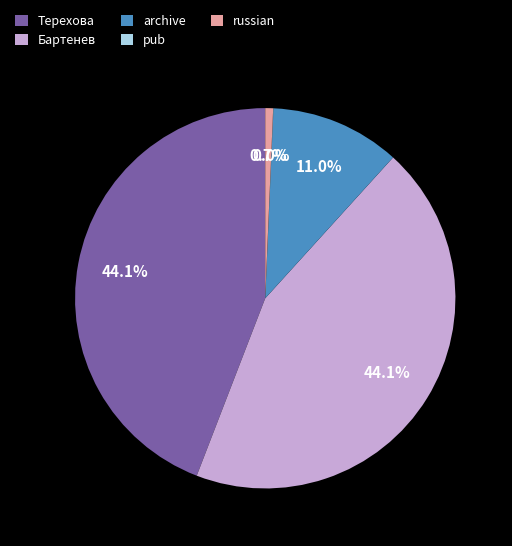

Is it true that archive is 11% of the pie?

True